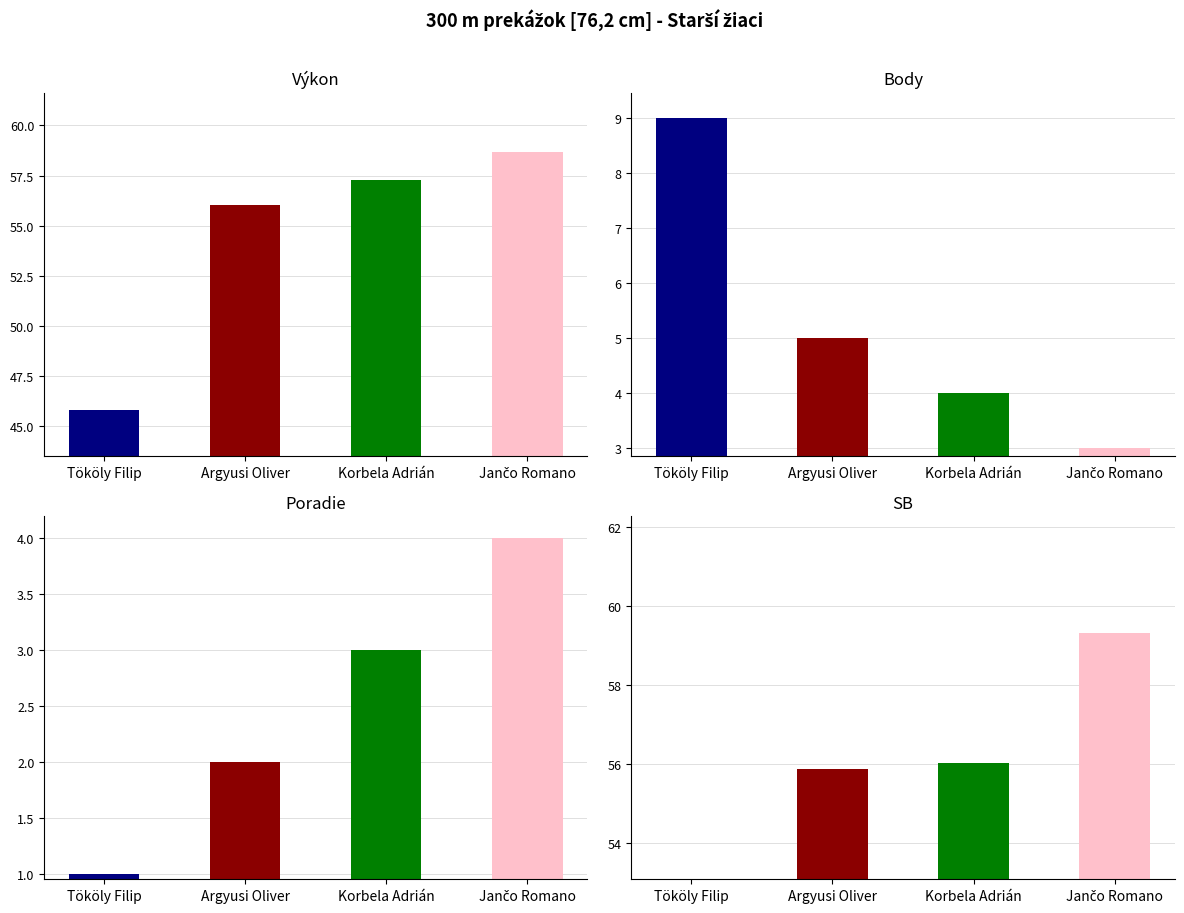

What is the minimum value for Výkon?

45.8